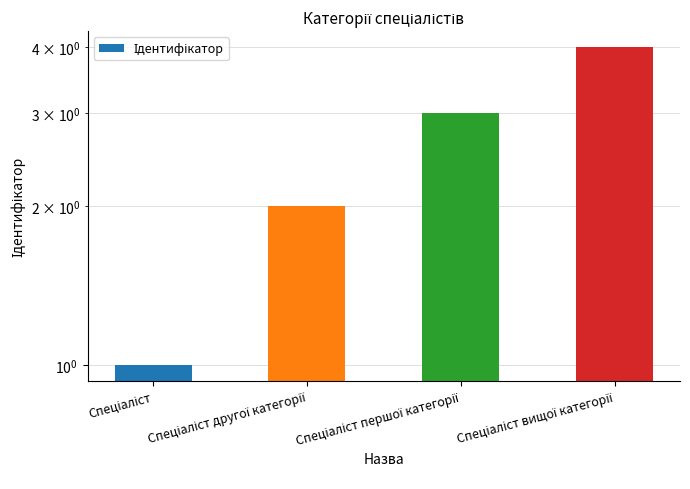

What is the difference between the second highest and minimum values?

2